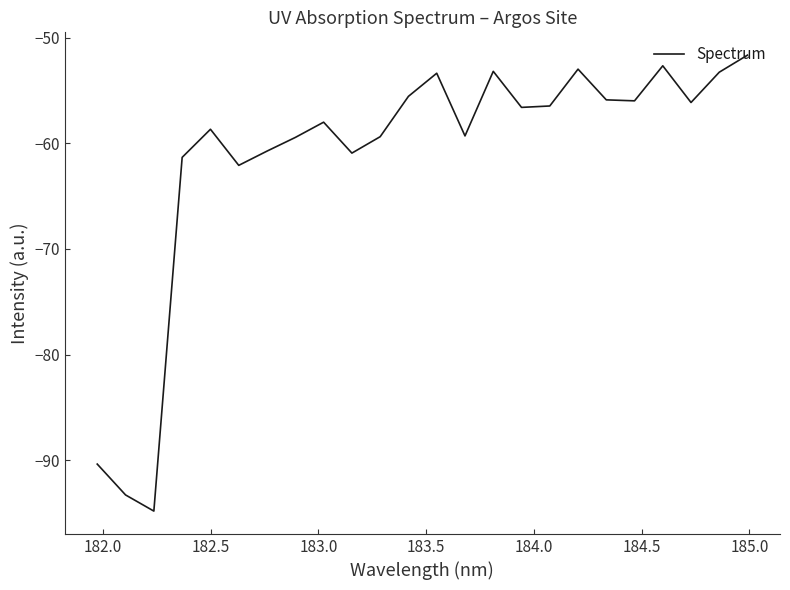

What is the smallest value displayed?

-94.8